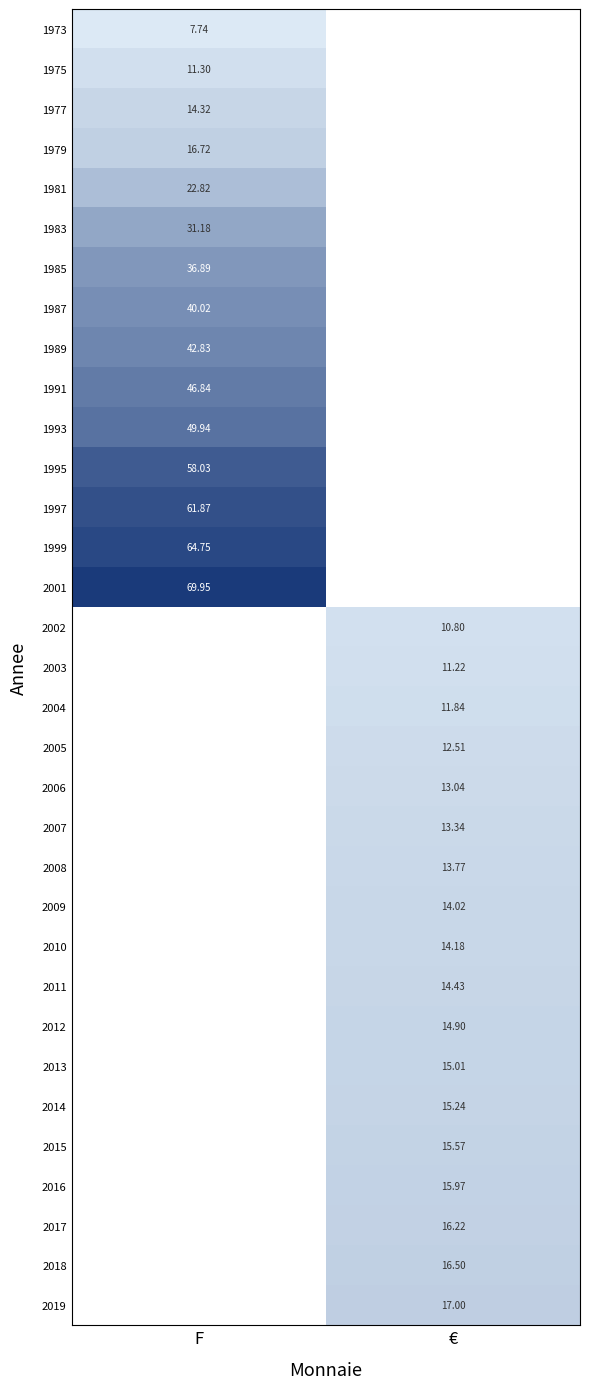

Is the value of 1987 at F greater than the value of 1991 at F?

No